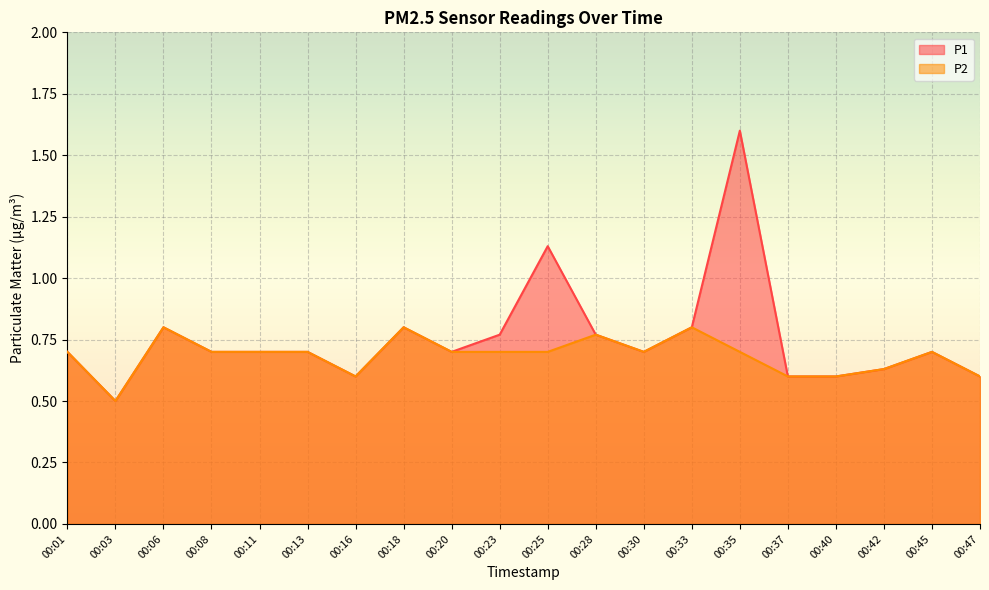

Does the chart display data point markers on the line(s)?

No